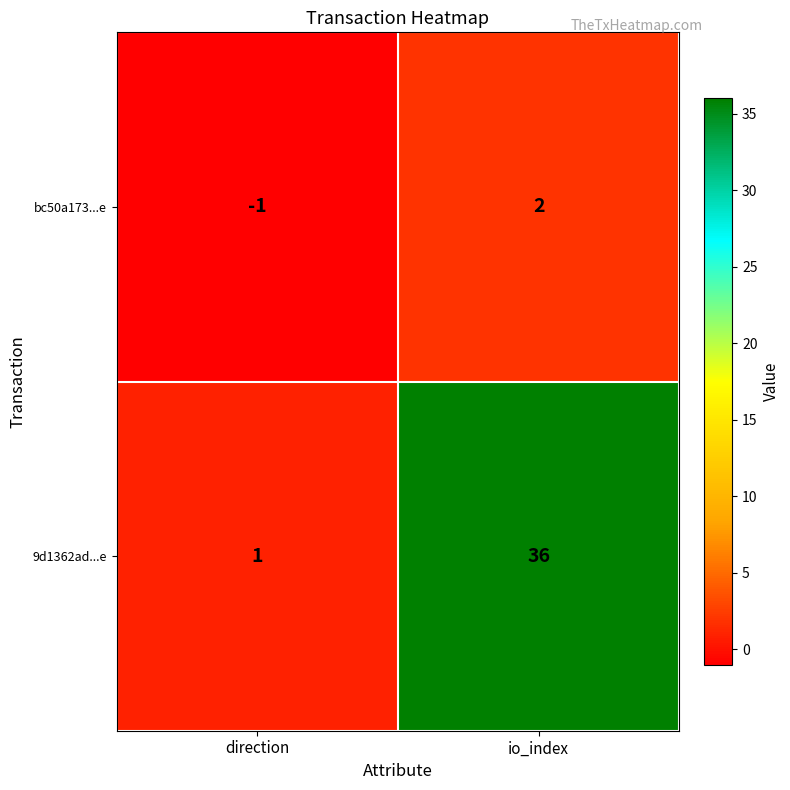

Reading left to right, list all the values displayed in this chart.

bc50a173...e: -1	2
9d1362ad...e: 1	36